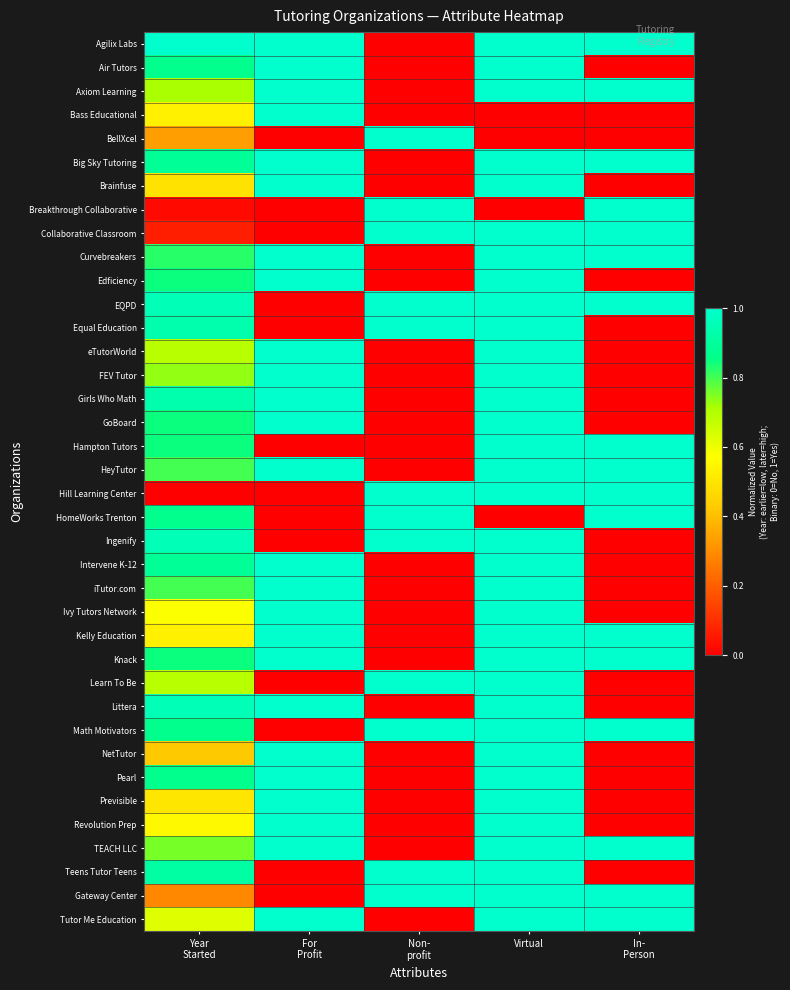

Reading left to right, what are all the values shown in this chart?

Agilix Labs: Year
Started=1.0	For
Profit=1.0	Non-
profit=0.0	Virtual=1.0	In-
Person=1.0
Air Tutors: Year
Started=0.9	For
Profit=1.0	Non-
profit=0.0	Virtual=1.0	In-
Person=0.0
Axiom Learning: Year
Started=0.7	For
Profit=1.0	Non-
profit=0.0	Virtual=1.0	In-
Person=1.0
Bass Educational: Year
Started=0.5	For
Profit=1.0	Non-
profit=0.0	Virtual=0.0	In-
Person=0.0
BellXcel: Year
Started=0.3	For
Profit=0.0	Non-
profit=1.0	Virtual=0.0	In-
Person=0.0
Big Sky Tutoring: Year
Started=0.9	For
Profit=1.0	Non-
profit=0.0	Virtual=1.0	In-
Person=1.0
Brainfuse: Year
Started=0.5	For
Profit=1.0	Non-
profit=0.0	Virtual=1.0	In-
Person=0.0
Breakthrough Collaborative: Year
Started=0.0	For
Profit=0.0	Non-
profit=1.0	Virtual=0.0	In-
Person=1.0
Collaborative Classroom: Year
Started=0.1	For
Profit=0.0	Non-
profit=1.0	Virtual=1.0	In-
Person=1.0
Curvebreakers: Year
Started=0.8	For
Profit=1.0	Non-
profit=0.0	Virtual=1.0	In-
Person=1.0
Edficiency: Year
Started=0.8	For
Profit=1.0	Non-
profit=0.0	Virtual=1.0	In-
Person=0.0
EQPD: Year
Started=1.0	For
Profit=0.0	Non-
profit=1.0	Virtual=1.0	In-
Person=1.0
Equal Education: Year
Started=0.9	For
Profit=0.0	Non-
profit=1.0	Virtual=1.0	In-
Person=0.0
eTutorWorld: Year
Started=0.7	For
Profit=1.0	Non-
profit=0.0	Virtual=1.0	In-
Person=0.0
FEV Tutor: Year
Started=0.7	For
Profit=1.0	Non-
profit=0.0	Virtual=1.0	In-
Person=0.0
Girls Who Math: Year
Started=0.9	For
Profit=1.0	Non-
profit=0.0	Virtual=1.0	In-
Person=0.0
GoBoard: Year
Started=0.8	For
Profit=1.0	Non-
profit=0.0	Virtual=1.0	In-
Person=0.0
Hampton Tutors: Year
Started=0.8	For
Profit=0.0	Non-
profit=0.0	Virtual=1.0	In-
Person=1.0
HeyTutor: Year
Started=0.8	For
Profit=1.0	Non-
profit=0.0	Virtual=1.0	In-
Person=1.0
Hill Learning Center: Year
Started=0.0	For
Profit=0.0	Non-
profit=1.0	Virtual=1.0	In-
Person=1.0
HomeWorks Trenton: Year
Started=0.9	For
Profit=0.0	Non-
profit=1.0	Virtual=0.0	In-
Person=1.0
Ingenify: Year
Started=1.0	For
Profit=0.0	Non-
profit=1.0	Virtual=1.0	In-
Person=0.0
Intervene K-12: Year
Started=0.9	For
Profit=1.0	Non-
profit=0.0	Virtual=1.0	In-
Person=0.0
iTutor.com: Year
Started=0.8	For
Profit=1.0	Non-
profit=0.0	Virtual=1.0	In-
Person=0.0
Ivy Tutors Network: Year
Started=0.6	For
Profit=1.0	Non-
profit=0.0	Virtual=1.0	In-
Person=0.0
Kelly Education: Year
Started=0.5	For
Profit=1.0	Non-
profit=0.0	Virtual=1.0	In-
Person=1.0
Knack: Year
Started=0.8	For
Profit=1.0	Non-
profit=0.0	Virtual=1.0	In-
Person=1.0
Learn To Be: Year
Started=0.7	For
Profit=0.0	Non-
profit=1.0	Virtual=1.0	In-
Person=0.0
Littera: Year
Started=1.0	For
Profit=1.0	Non-
profit=0.0	Virtual=1.0	In-
Person=0.0
Math Motivators: Year
Started=0.9	For
Profit=0.0	Non-
profit=1.0	Virtual=1.0	In-
Person=1.0
NetTutor: Year
Started=0.4	For
Profit=1.0	Non-
profit=0.0	Virtual=1.0	In-
Person=0.0
Pearl: Year
Started=0.9	For
Profit=1.0	Non-
profit=0.0	Virtual=1.0	In-
Person=0.0
Previsible: Year
Started=0.5	For
Profit=1.0	Non-
profit=0.0	Virtual=1.0	In-
Person=0.0
Revolution Prep: Year
Started=0.6	For
Profit=1.0	Non-
profit=0.0	Virtual=1.0	In-
Person=0.0
TEACH LLC: Year
Started=0.8	For
Profit=1.0	Non-
profit=0.0	Virtual=1.0	In-
Person=1.0
Teens Tutor Teens: Year
Started=0.9	For
Profit=0.0	Non-
profit=1.0	Virtual=1.0	In-
Person=0.0
Gateway Center: Year
Started=0.3	For
Profit=0.0	Non-
profit=1.0	Virtual=1.0	In-
Person=1.0
Tutor Me Education: Year
Started=0.6	For
Profit=1.0	Non-
profit=0.0	Virtual=1.0	In-
Person=1.0